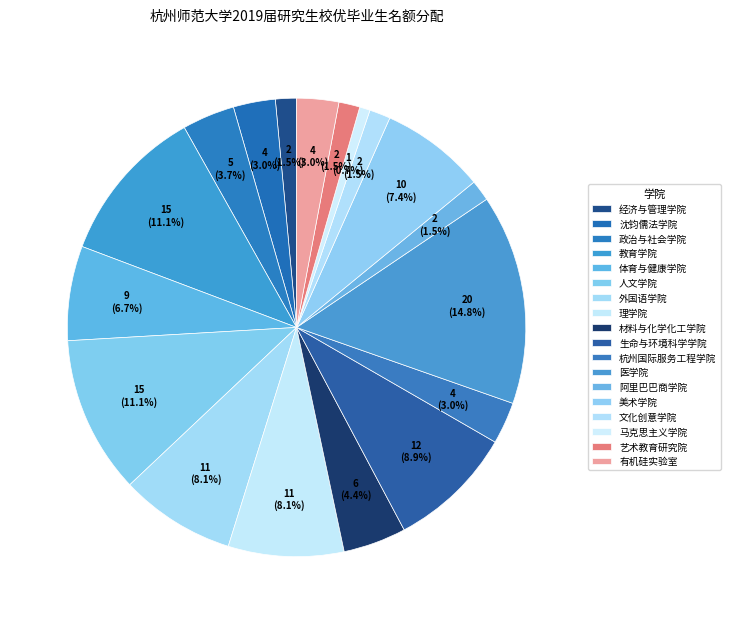

How many slices are in this pie chart?

18